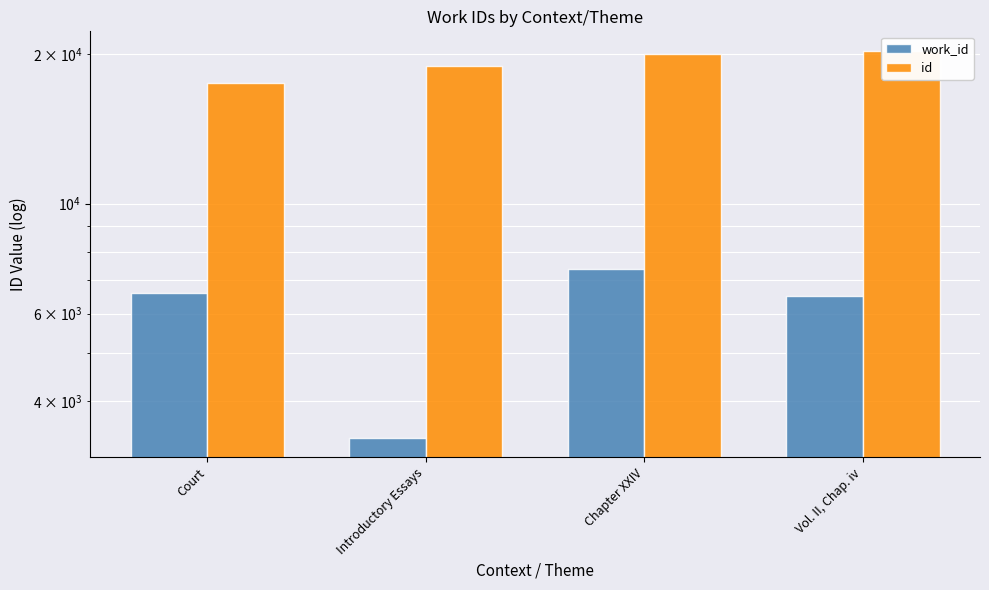

At which category is the sum across all series the highest?

Chapter XXIV